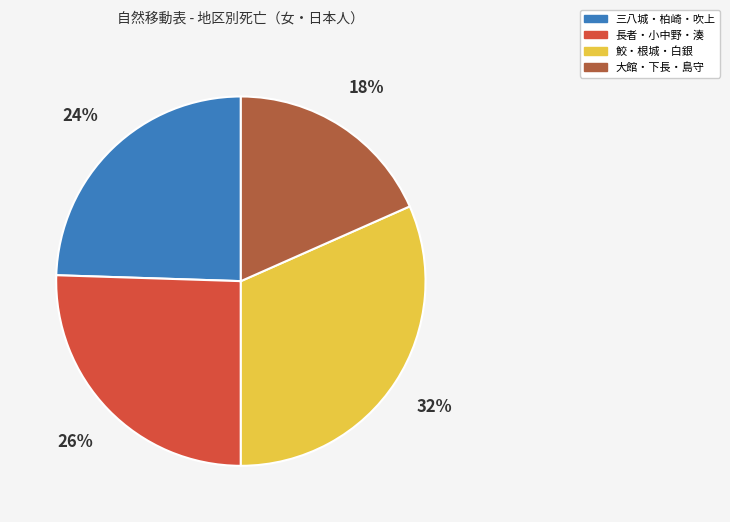

What is the largest slice in the pie chart?

鮫・根城・白銀